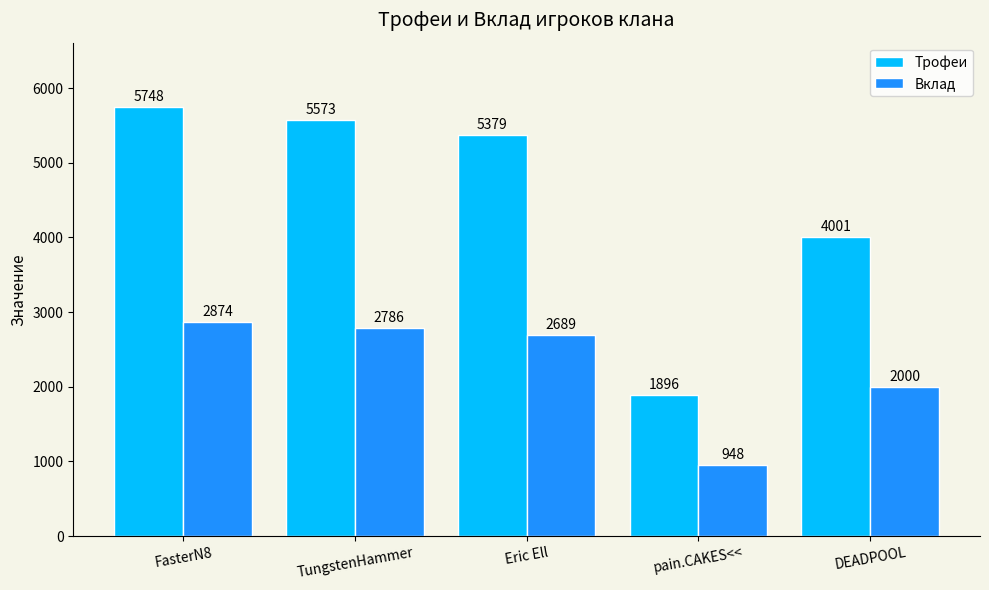

What is the label of the 1st bar from the right?

DEADPOOL